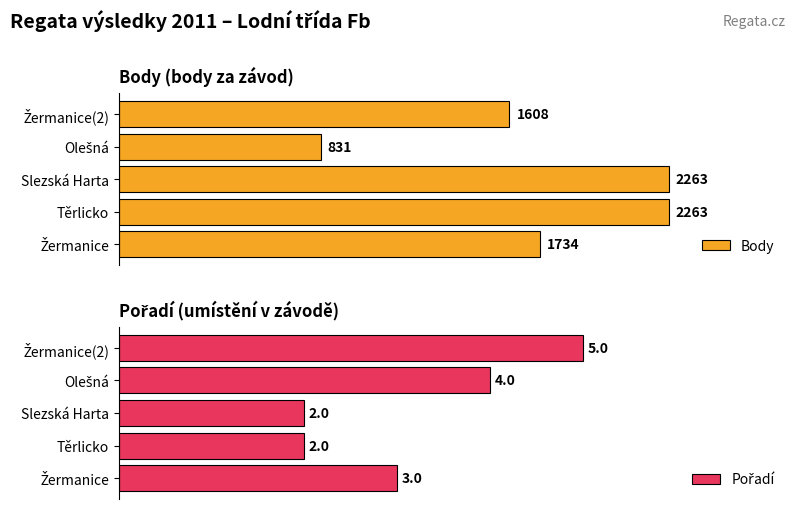

True or false: Body has a value of 2263 at Slezská Harta.

True